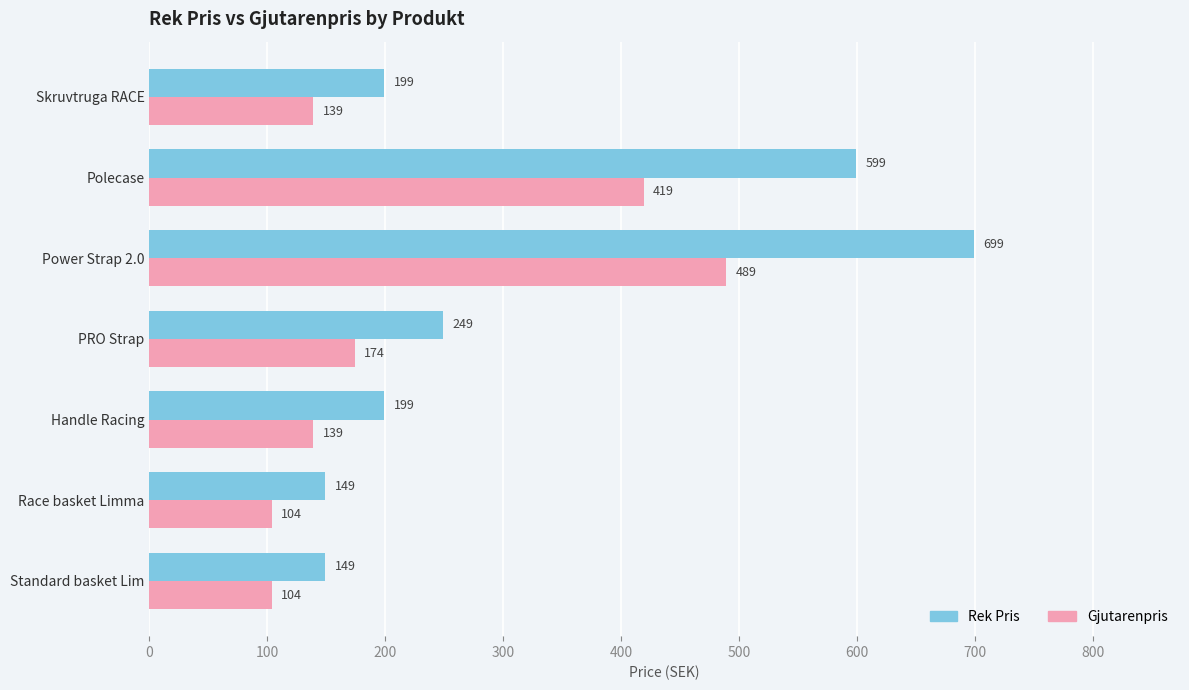

The Rek Pris series shows 198 at Race basket Limma. True or false?

False